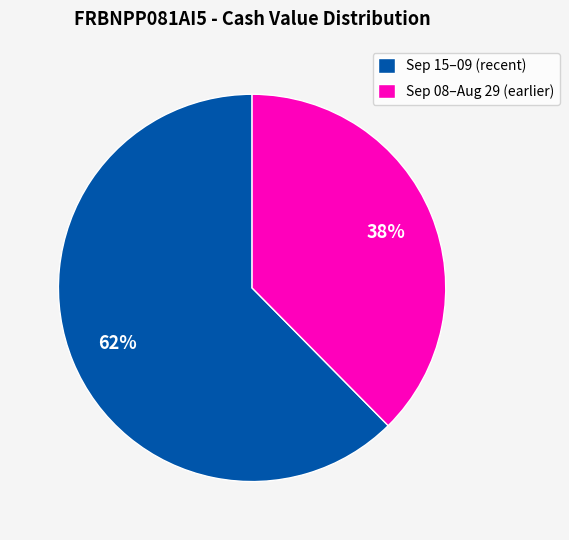

Which slice is the largest?

Sep 15–09 (recent)